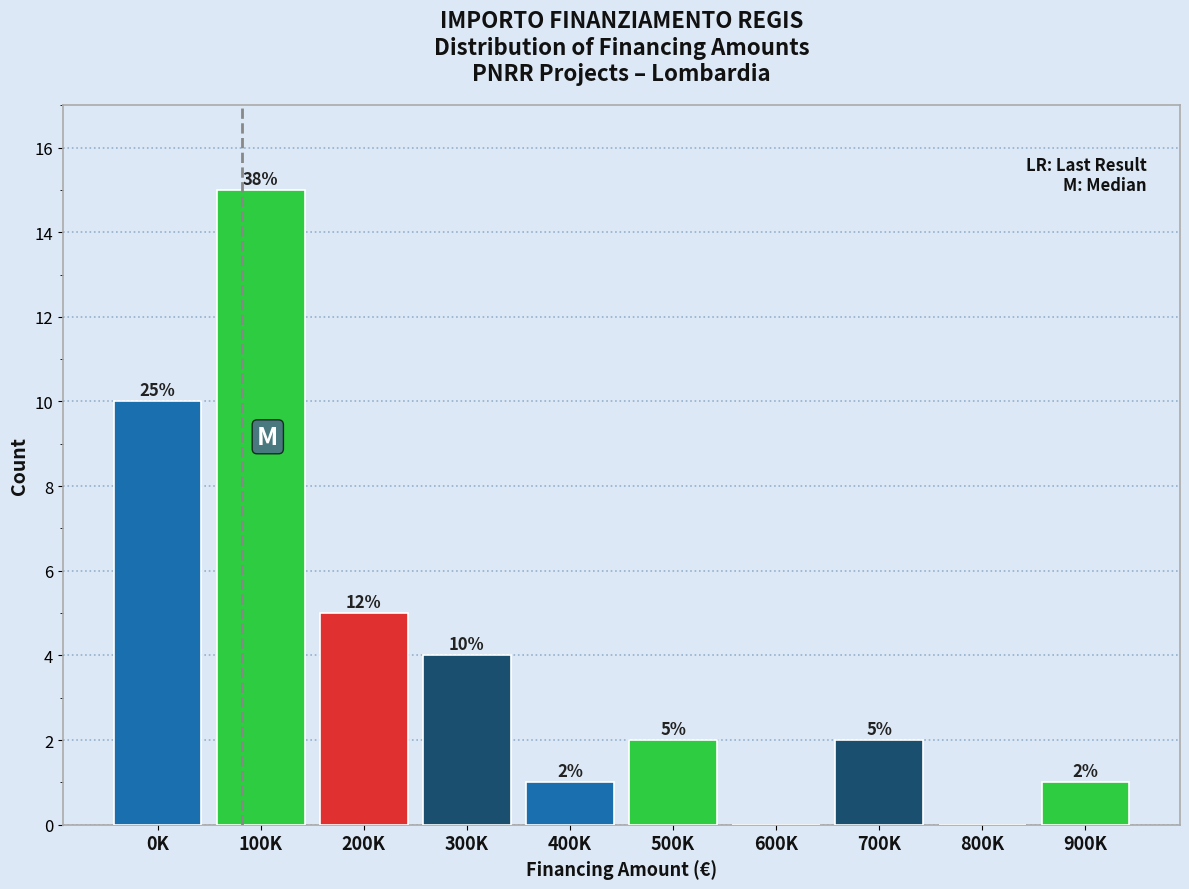

Reading right to left, extract all data points from this chart.

900K=1	800K=0	700K=2	600K=0	500K=2	400K=1	300K=4	200K=5	100K=15	0K=10